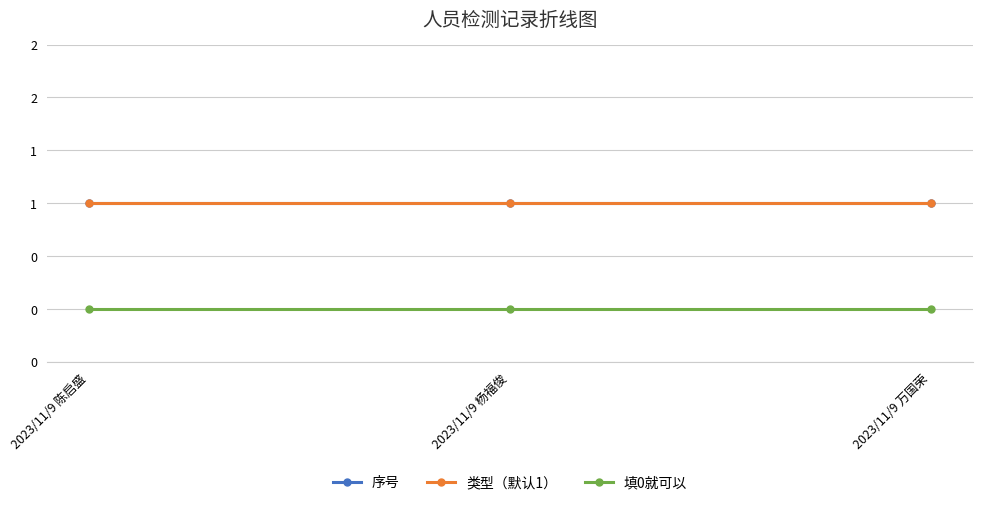

The 填0就可以 series shows 0 at 2023/11/9 陈启盛. True or false?

True